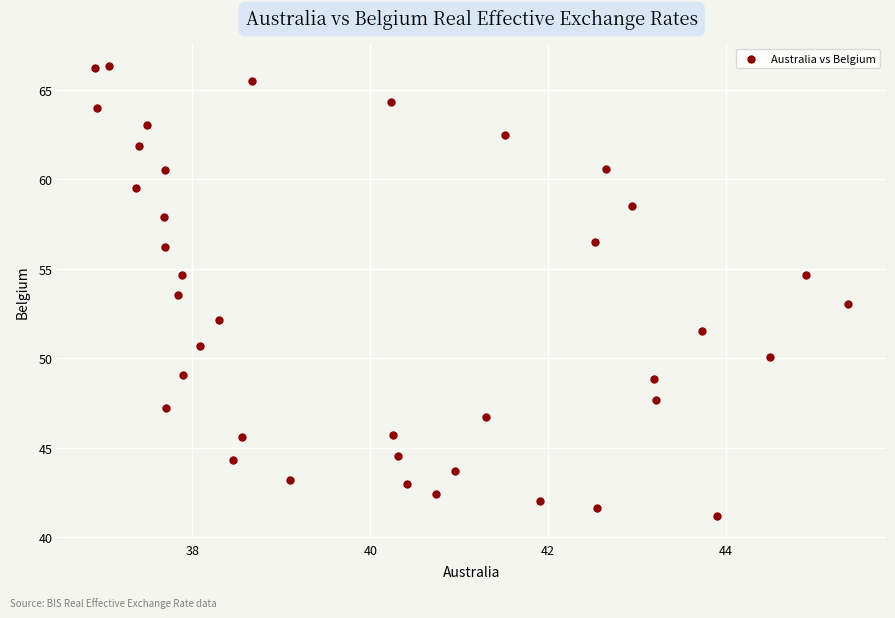

What is the range of Y values (max minus min)?

25.2